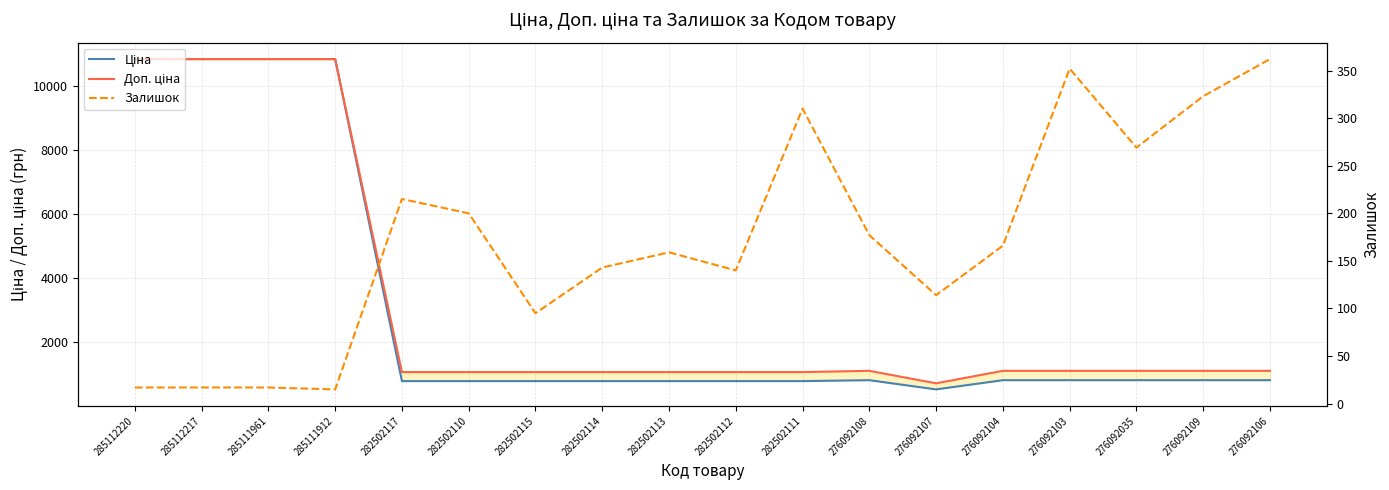

Reading left to right, transcribe all the data shown in this chart.

Ціна: 285112220=10840.1	285112217=10840.1	285111961=10840.1	285111912=10840.1	282502117=793.0	282502110=793.0	282502115=793.0	282502114=793.0	282502113=793.0	282502112=793.0	282502111=793.0	276092108=822.0	276092107=534.3	276092104=822.0	276092103=822.0	276092035=822.0	276092109=822.0	276092106=822.0
Доп. ціна: 285112220=10840.1	285112217=10840.1	285111961=10840.1	285111912=10840.1	282502117=1074.6	282502110=1074.6	282502115=1074.6	282502114=1074.6	282502113=1074.6	282502112=1074.6	282502111=1074.6	276092108=1114.0	276092107=724.0	276092104=1114.0	276092103=1114.0	276092035=1114.0	276092109=1114.0	276092106=1114.0
Залишок: 285112220=17.0	285112217=17.0	285111961=17.0	285111912=15.0	282502117=215.0	282502110=200.0	282502115=95.0	282502114=143.0	282502113=159.0	282502112=140.0	282502111=310.0	276092108=177.0	276092107=114.0	276092104=166.0	276092103=352.0	276092035=269.0	276092109=323.0	276092106=362.0